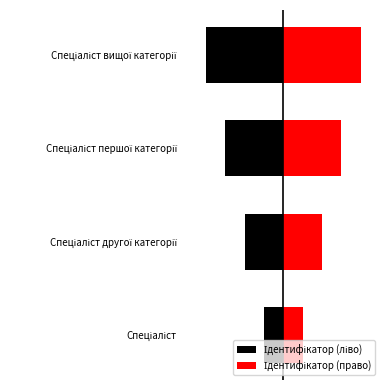

Rank the series by their average value, from highest to lowest.

Ідентифікатор (право), Ідентифікатор (ліво)